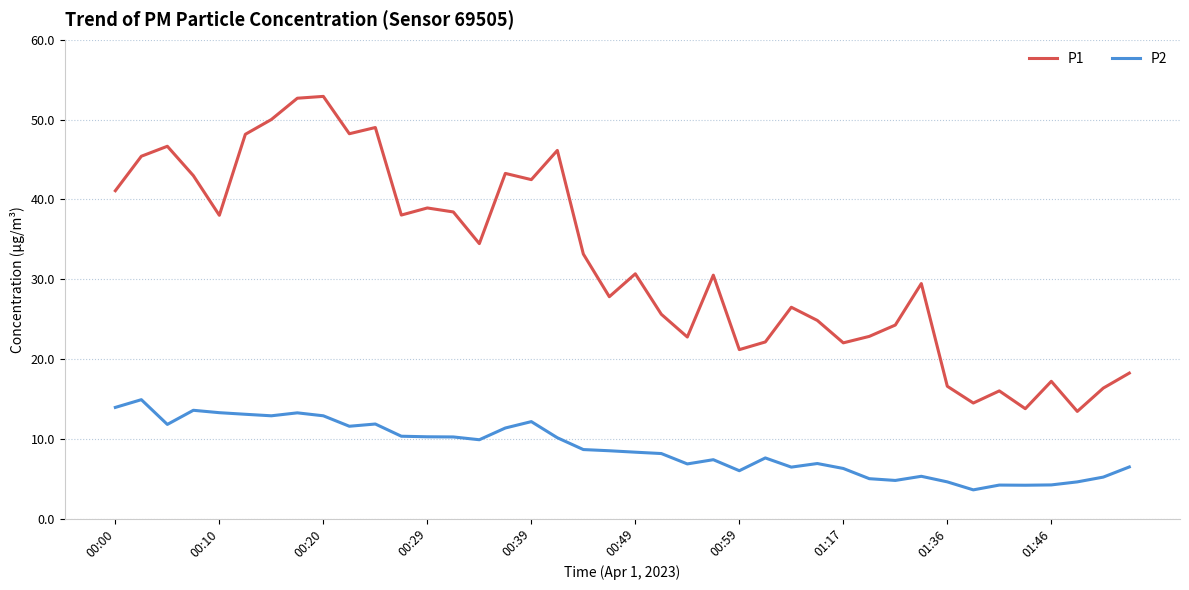

Rank the series by their average value, from lowest to highest.

P2, P1